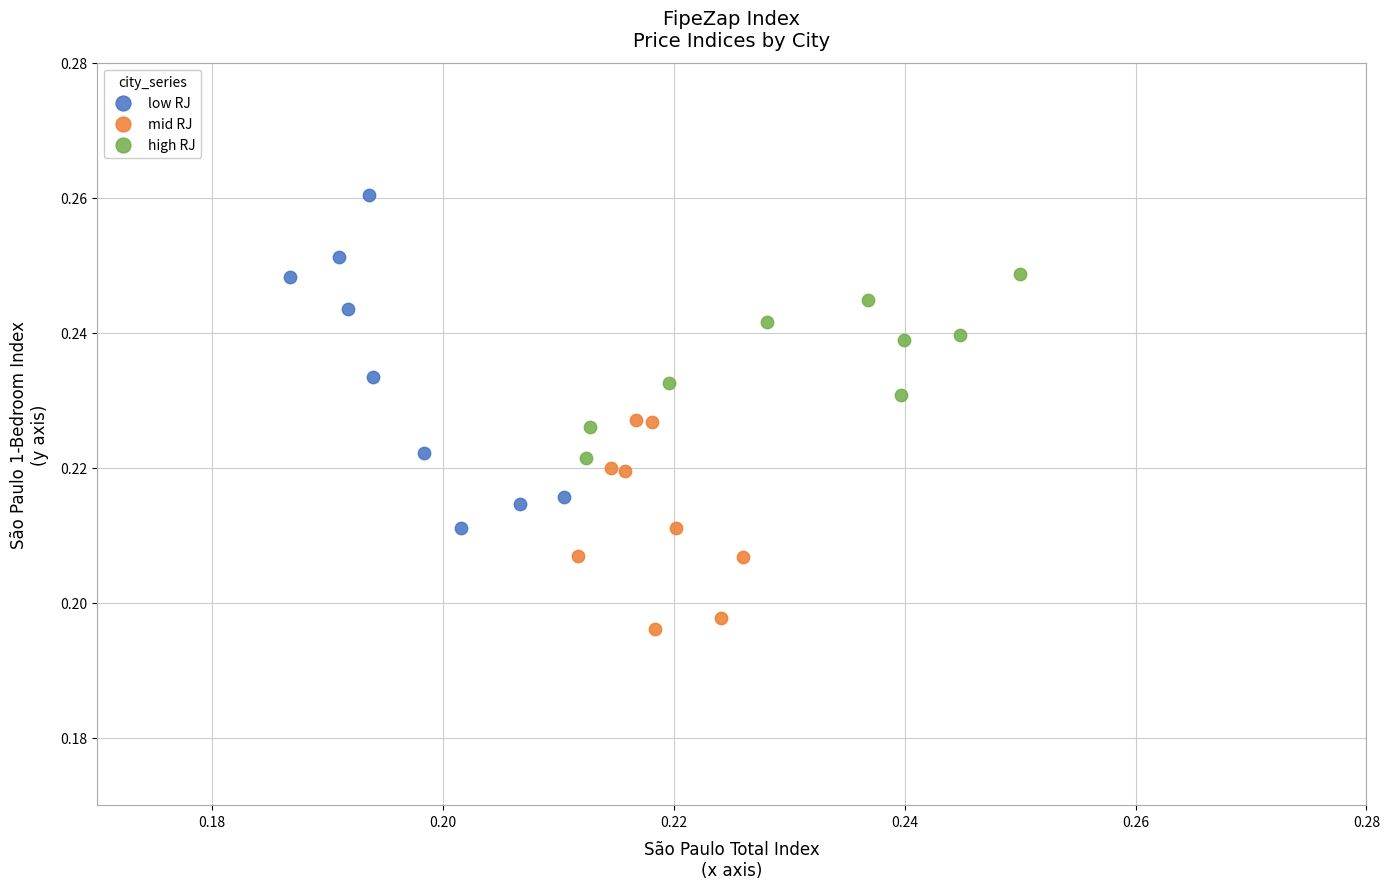

Which series has the largest Y range (max minus min)?

low RJ